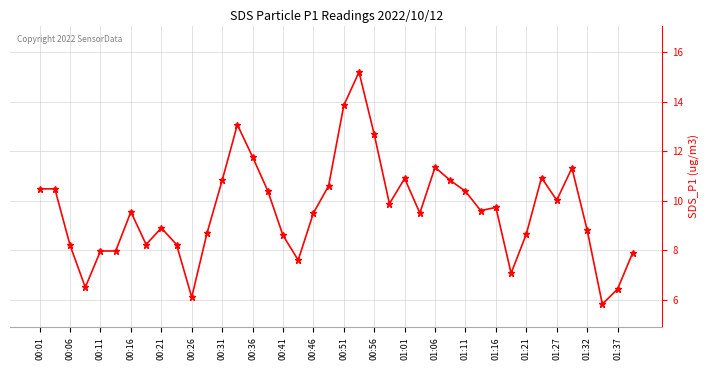

What is the value of the 37th point from the left?

8.8